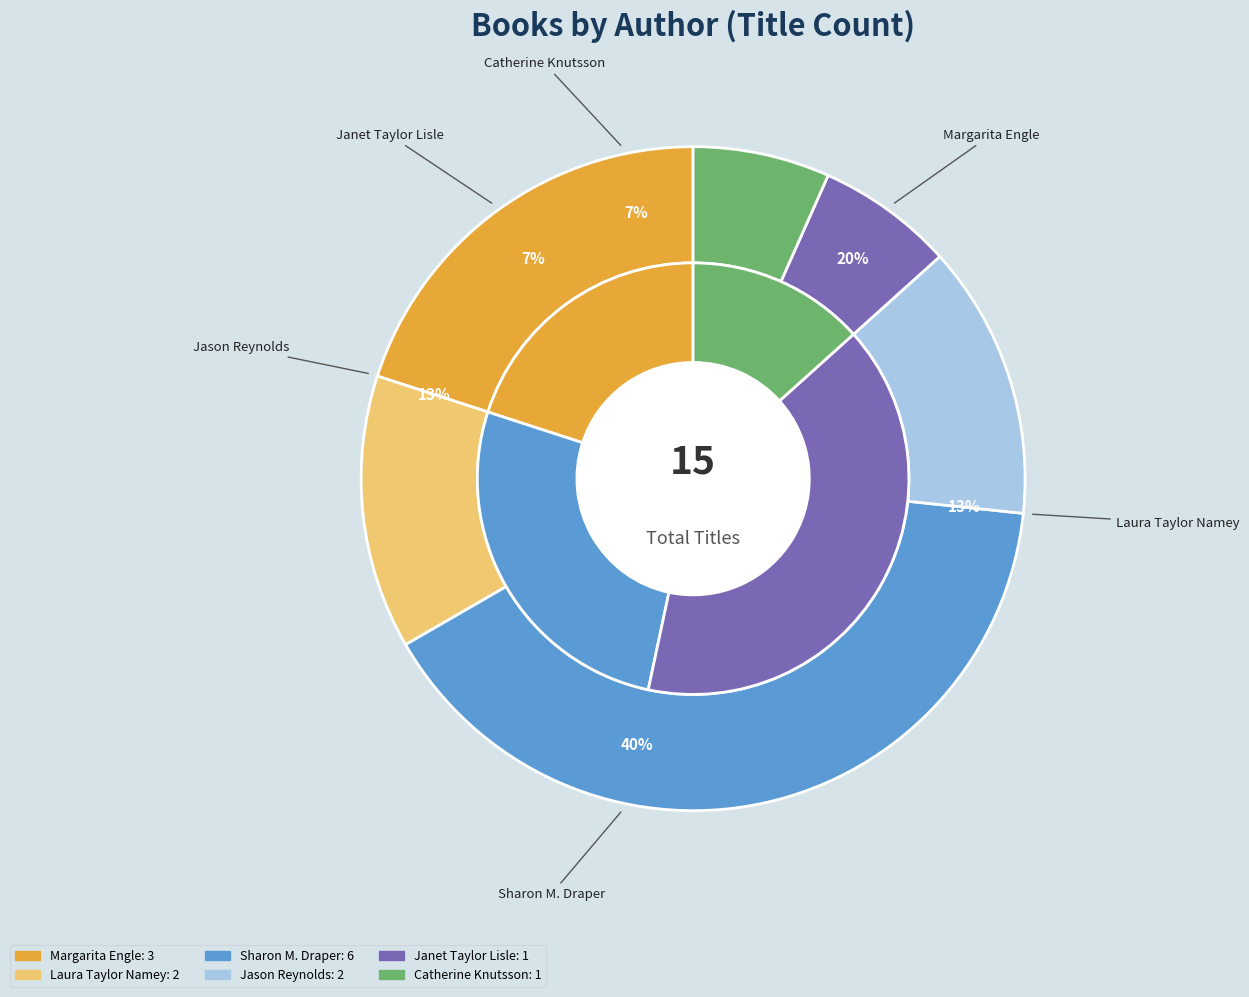

Does any single category account for the majority?

No